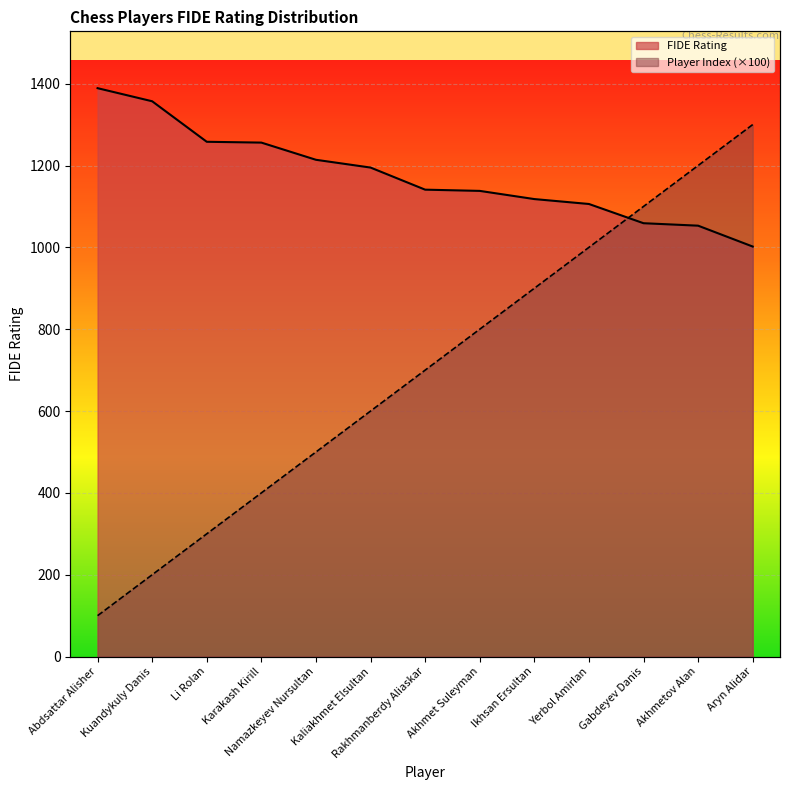

Where is Player Index (×100) nearest to the value 700?

Rakhmanberdy Aliaskar